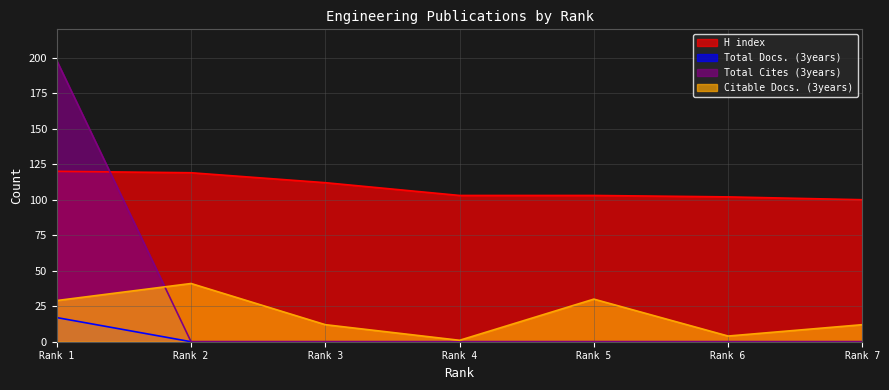

True or false: Citable Docs. (3years) and H index intersect in this chart.

False